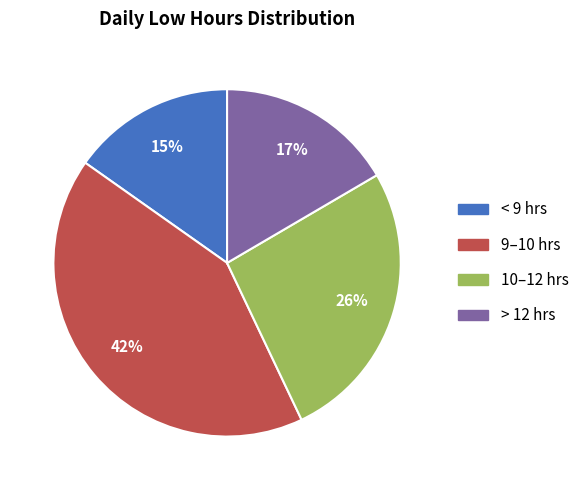

Between 9–10 hrs and > 12 hrs, which is larger?

9–10 hrs